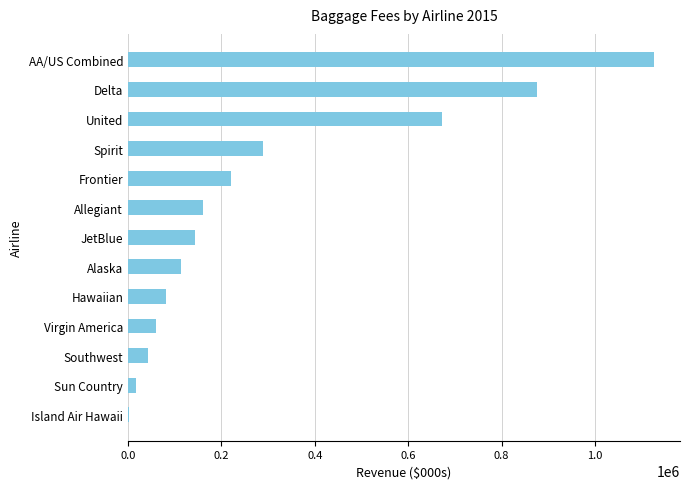

What is the sum of the values at AA/US Combined and Delta?

2000948